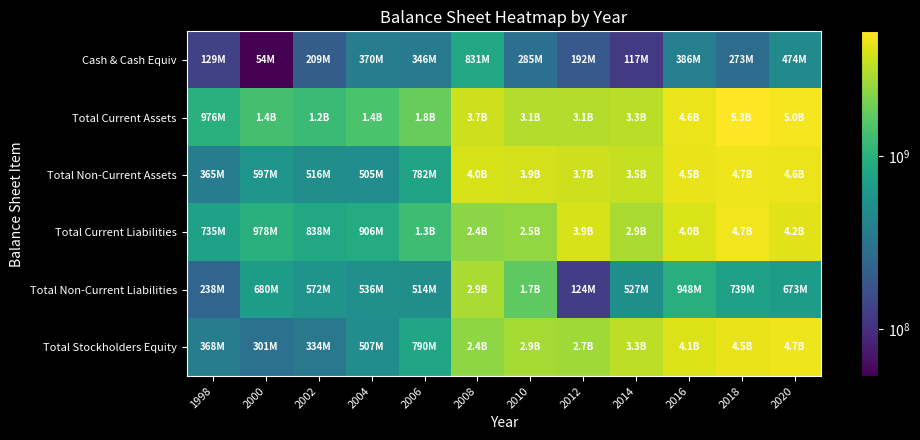

Which series has the widest spread of values?

Total Stockholders Equity